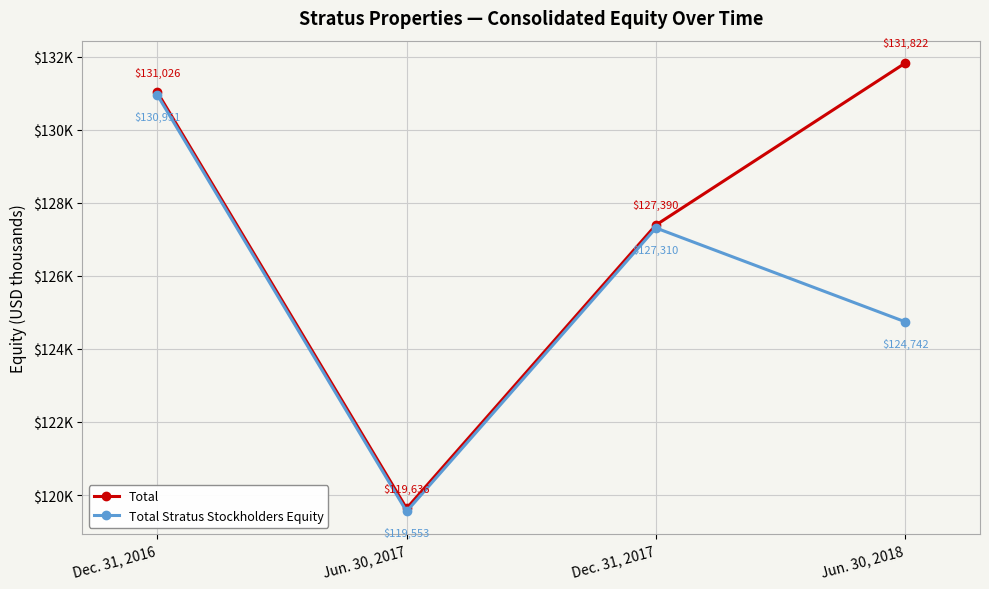

What is the label of the 3rd point from the left?

Dec. 31, 2017